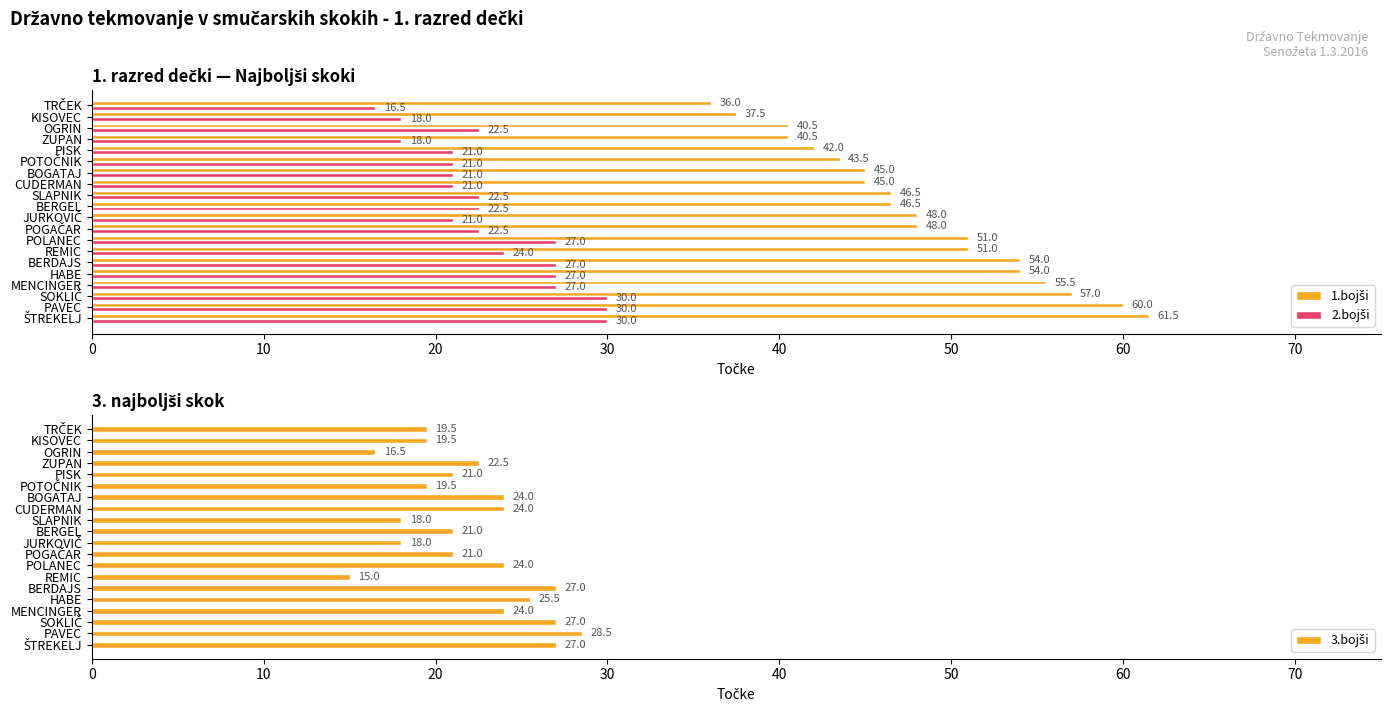

How many bars are there in each group?

3